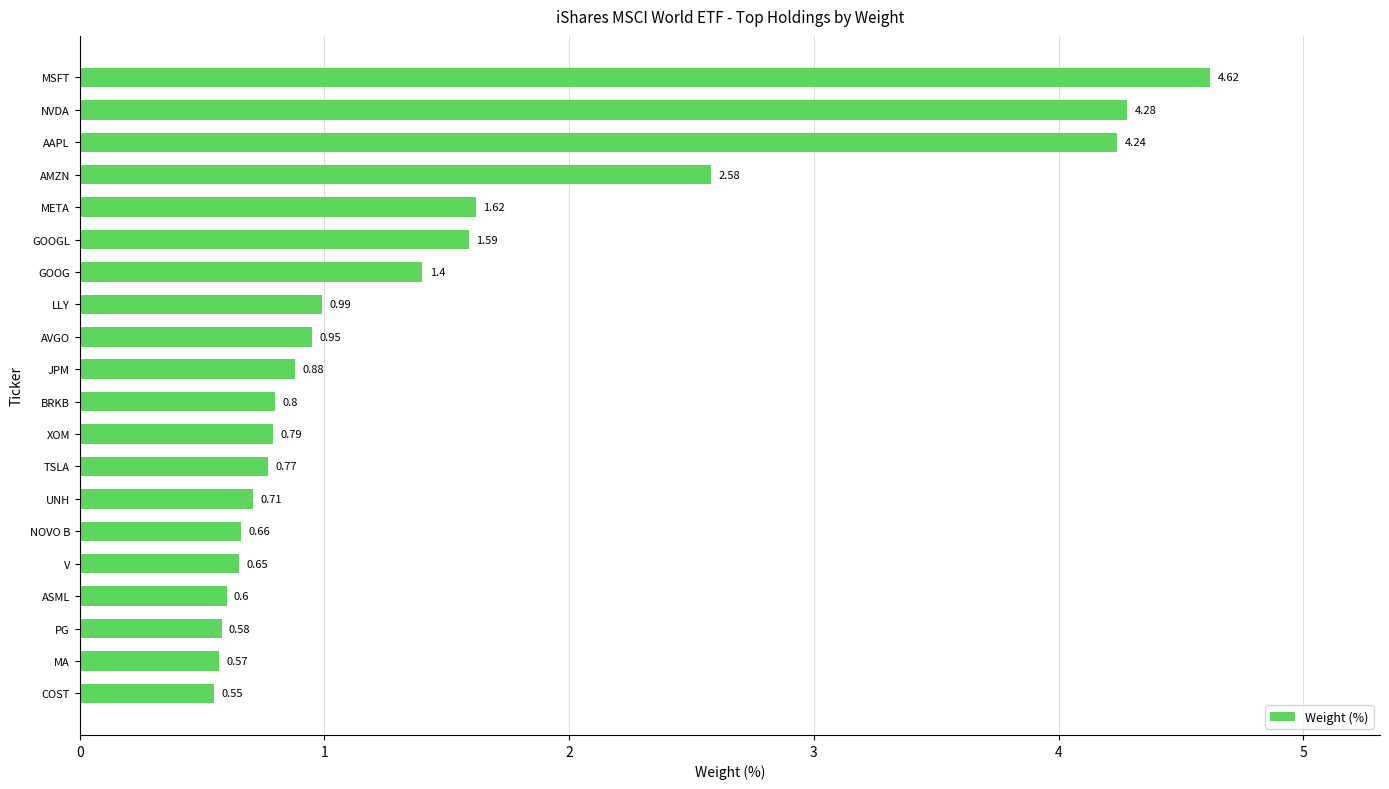

What is the average value?

1.5